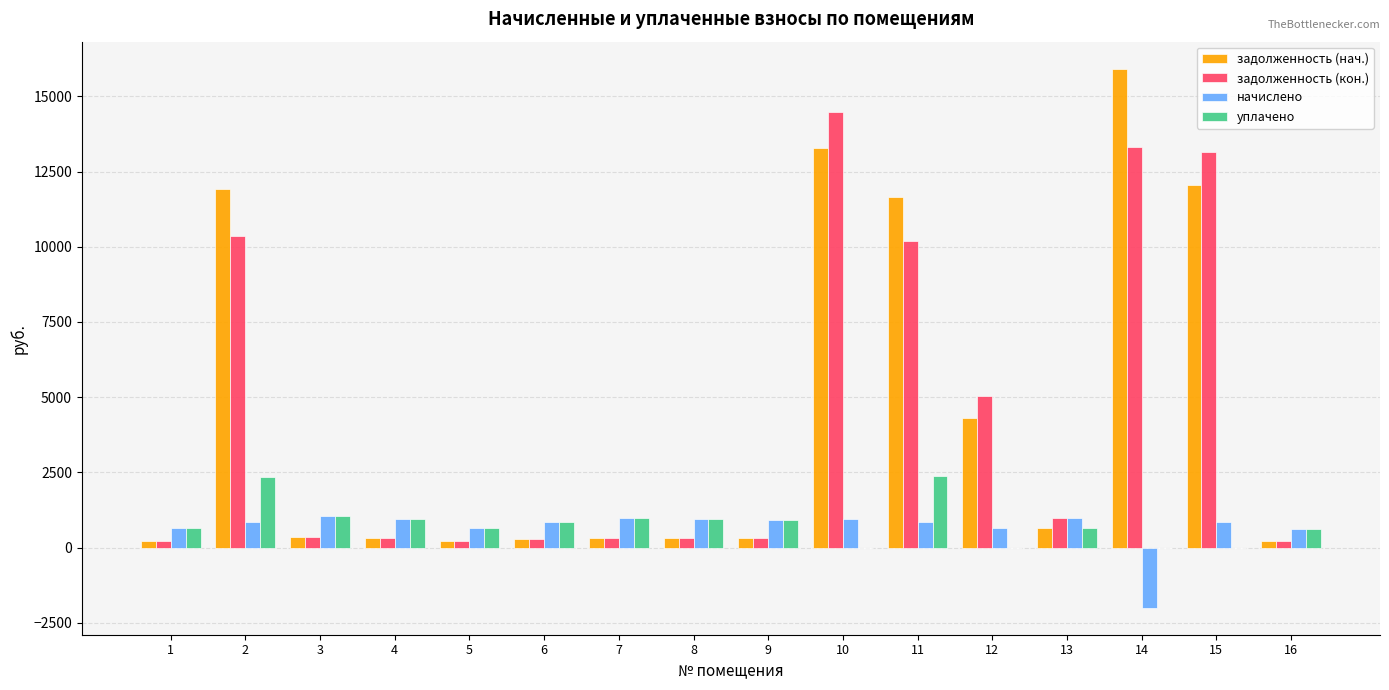

Does the chart contain stacked bars?

No